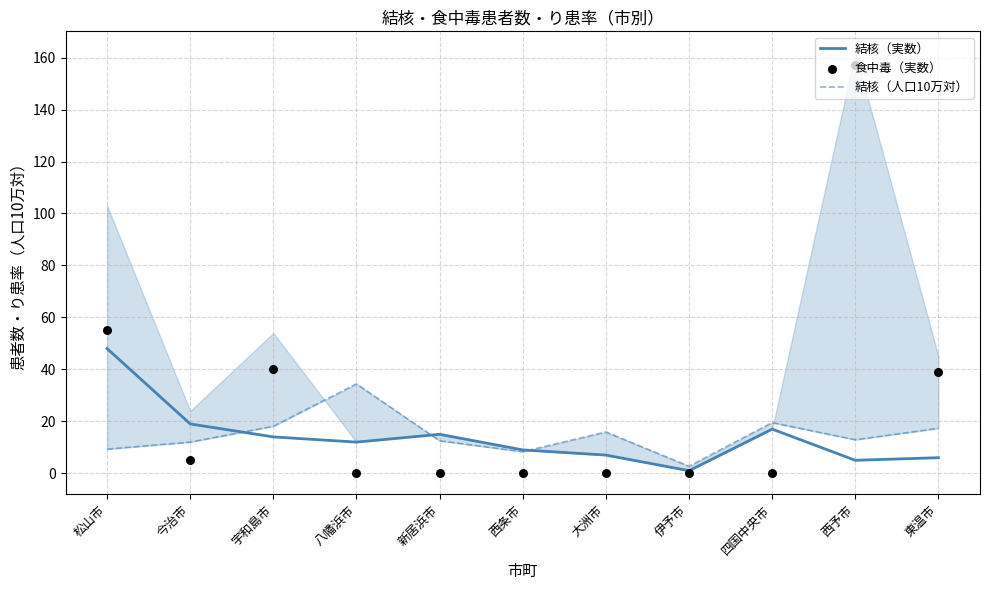

Which series has the widest spread of Y values?

食中毒（実数）